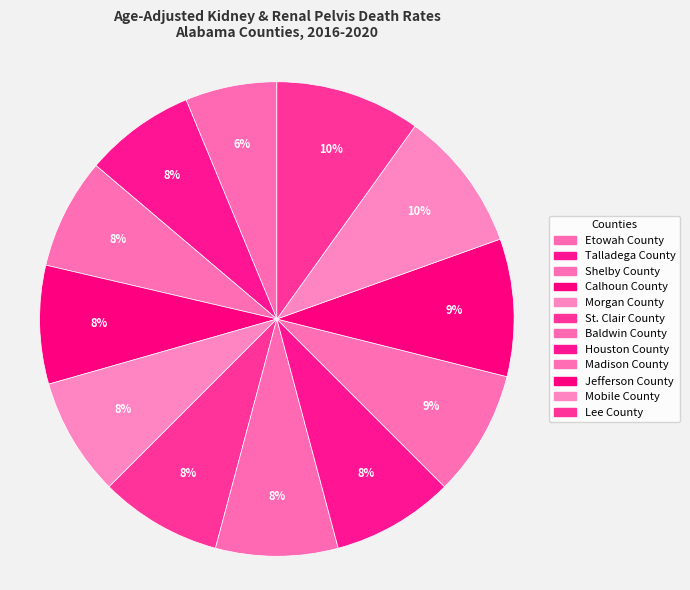

How many slices are in this pie chart?

12